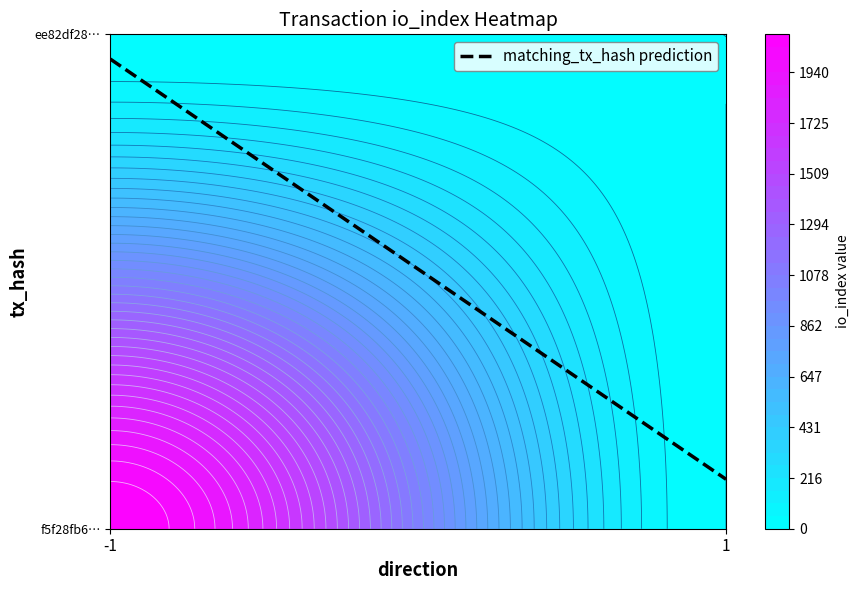

Which category has the lowest value across all series?

1